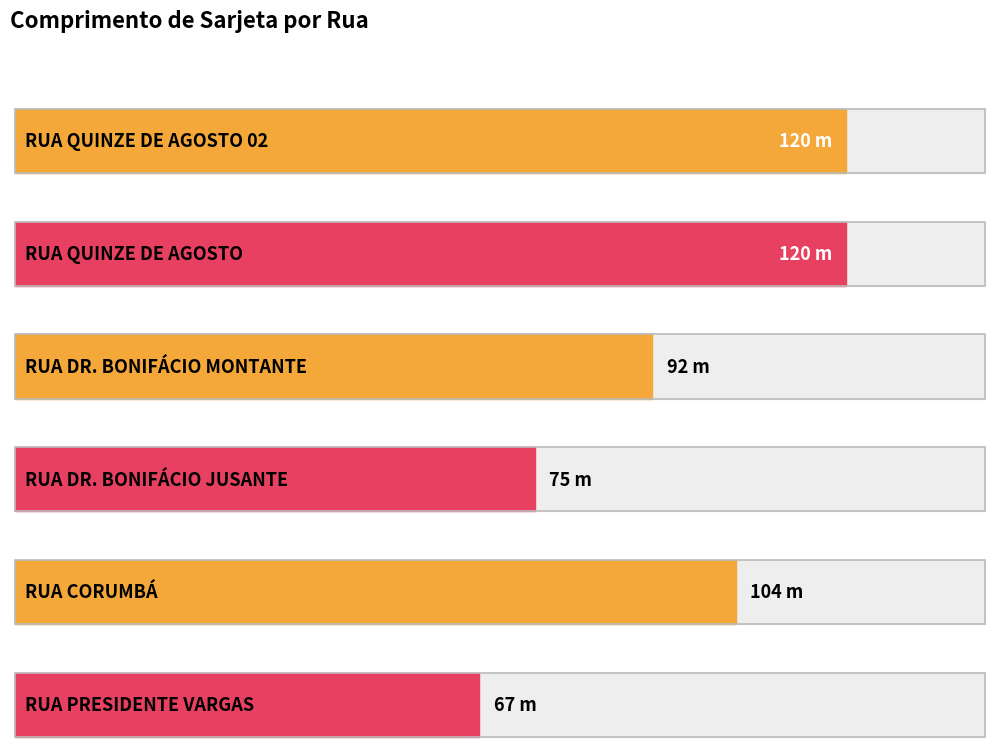

Which has a higher value, RUA CORUMBÁ or RUA DR. BONIFÁCIO JUSANTE?

RUA CORUMBÁ